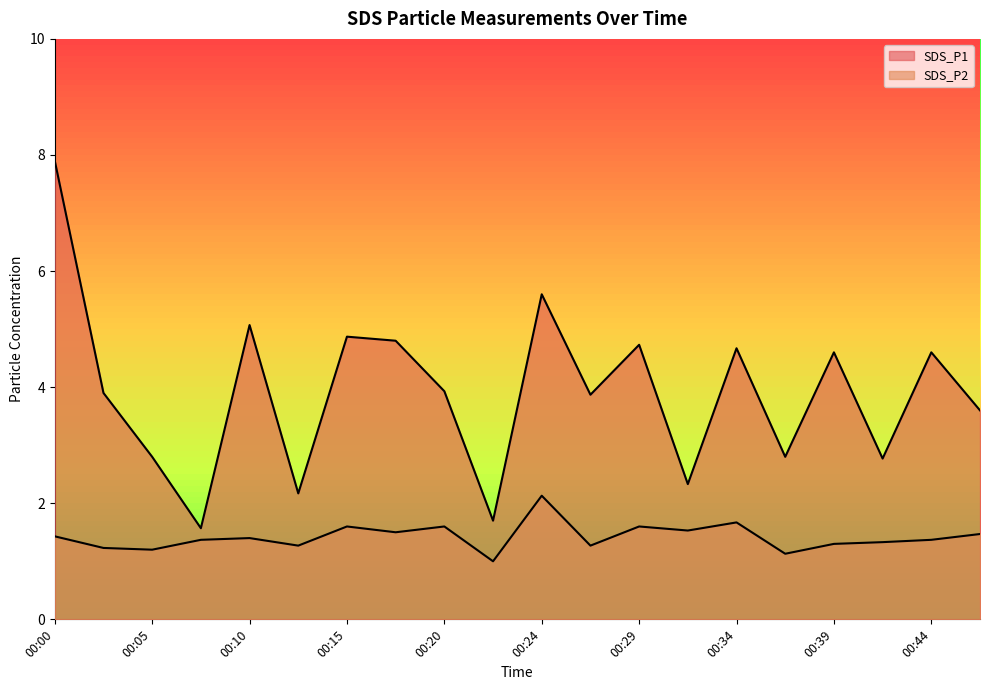

Reading left to right, transcribe all the data shown in this chart.

SDS_P1: 00:00=7.9	00:03=3.9	00:05=2.8	00:07=1.6	00:10=5.1	00:12=2.2	00:15=4.9	00:17=4.8	00:20=3.9	00:22=1.7	00:24=5.6	00:27=3.9	00:29=4.7	00:32=2.3	00:34=4.7	00:37=2.8	00:39=4.6	00:42=2.8	00:44=4.6	00:46=3.6
SDS_P2: 00:00=1.4	00:03=1.2	00:05=1.2	00:07=1.4	00:10=1.4	00:12=1.3	00:15=1.6	00:17=1.5	00:20=1.6	00:22=1.0	00:24=2.1	00:27=1.3	00:29=1.6	00:32=1.5	00:34=1.7	00:37=1.1	00:39=1.3	00:42=1.3	00:44=1.4	00:46=1.5